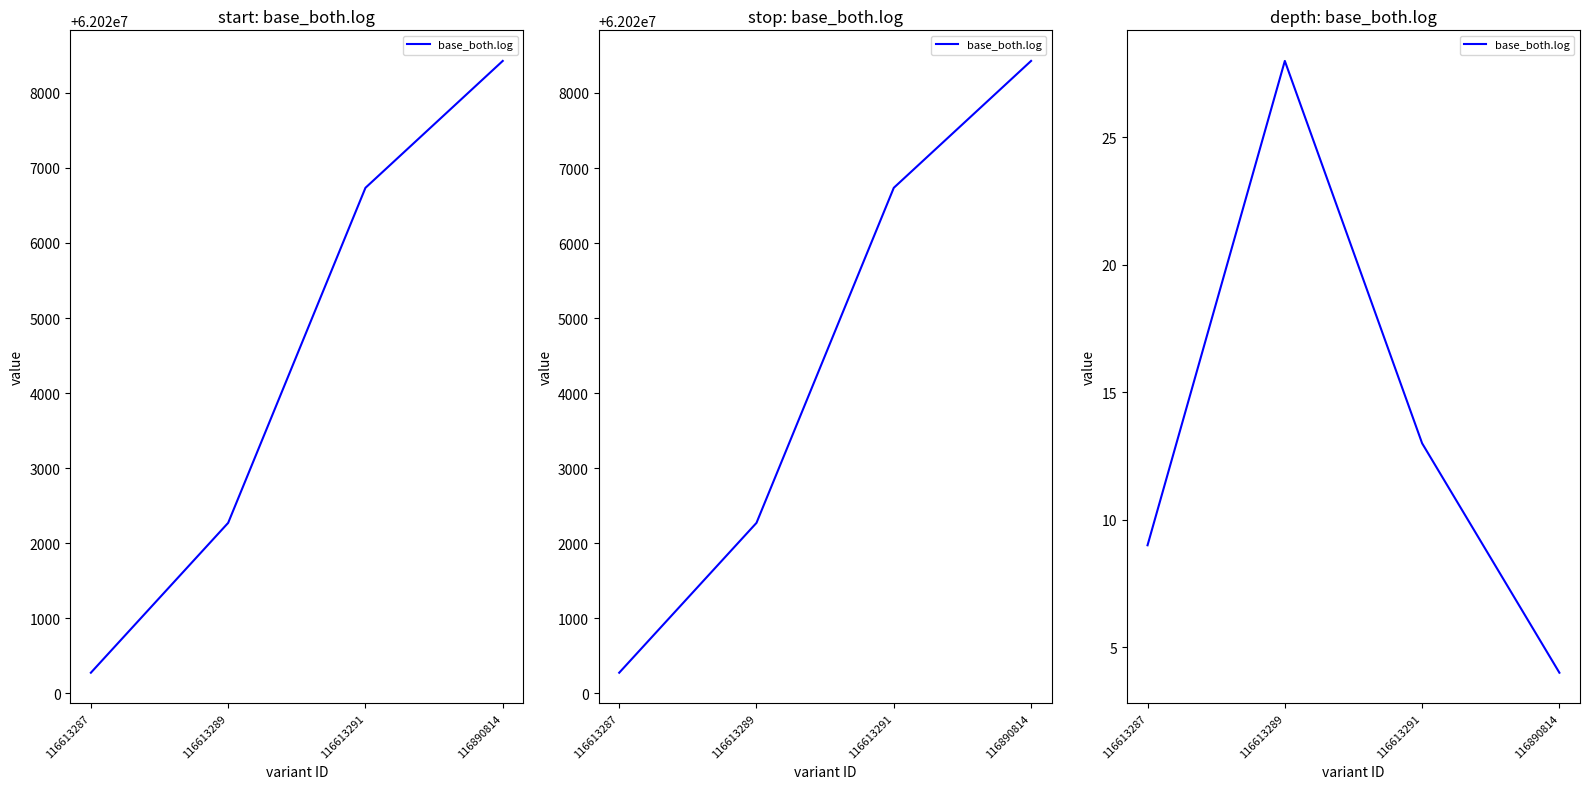

Reading left to right, what are all the values shown in this chart?

116613287=9	116613289=28	116613291=13	116890814=4